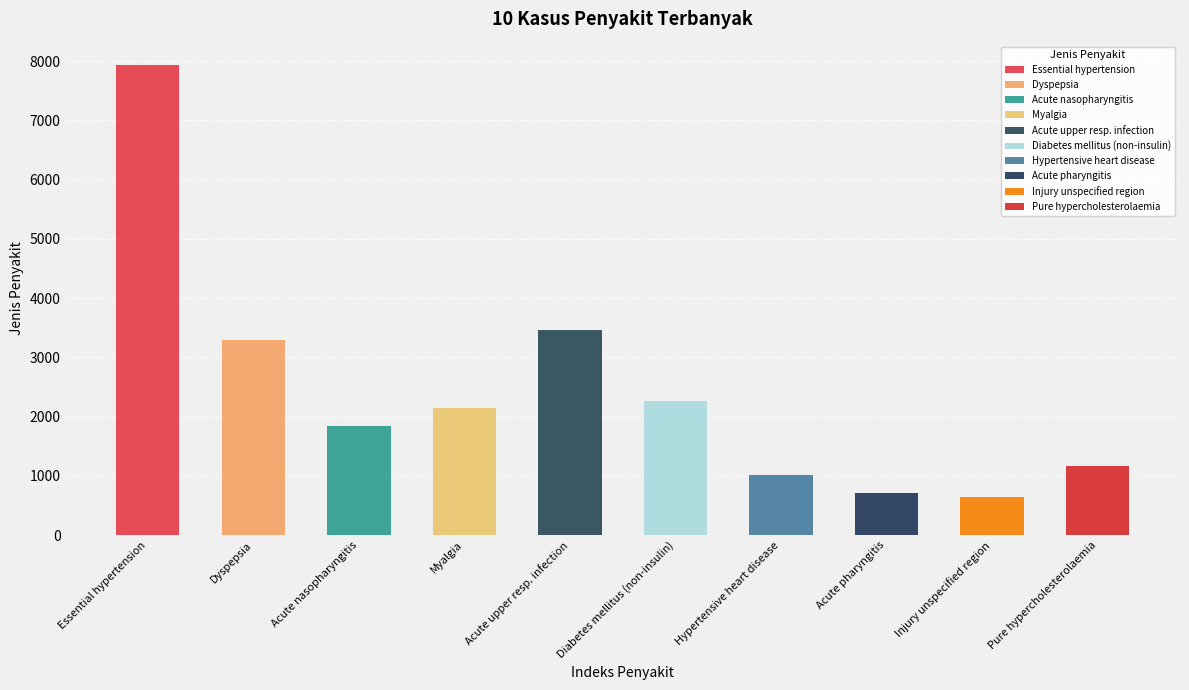

Read the value at Non-insulin-dependent diabetes mellitus.

2263